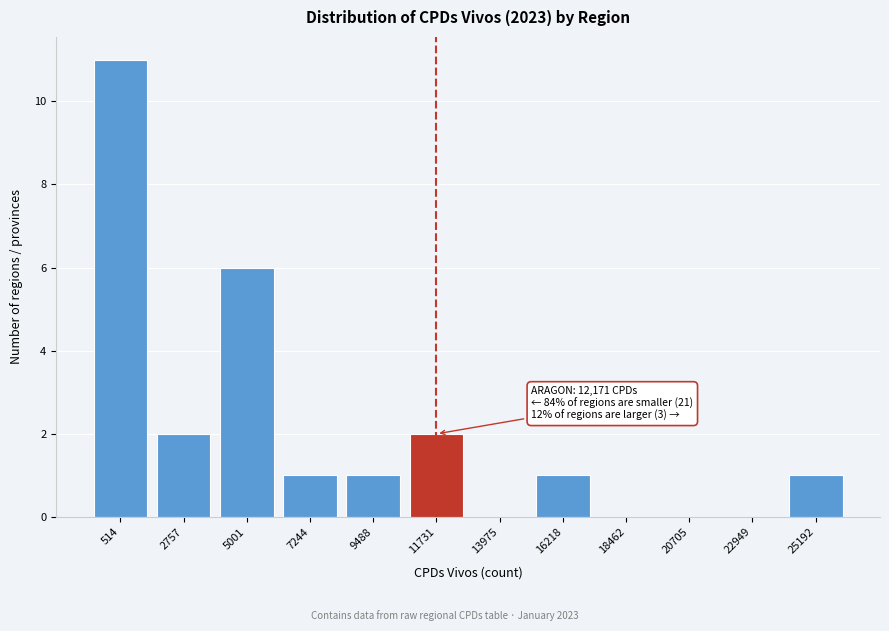

Reading left to right, extract all data points from this chart.

514=11	2757=2	5001=6	7244=1	9488=1	11731=2	13975=0	16218=1	18462=0	20705=0	22949=0	25192=1